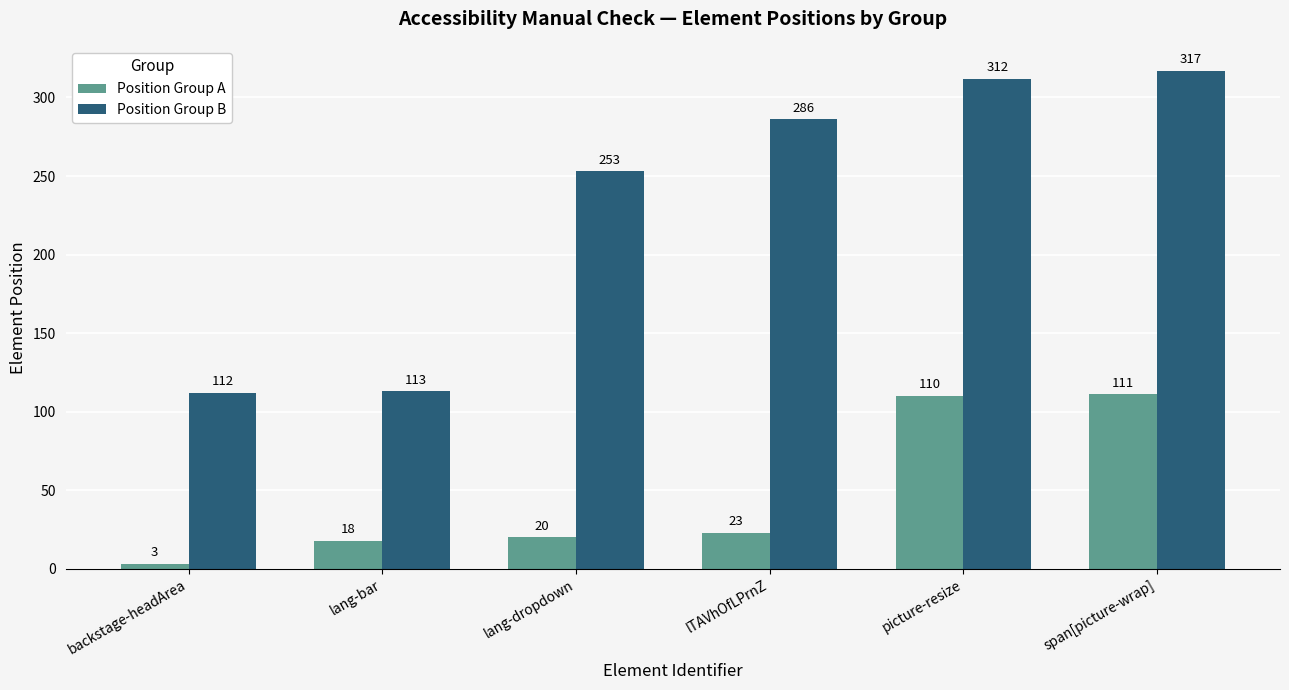

What is the average value of the Position Group A series?

48